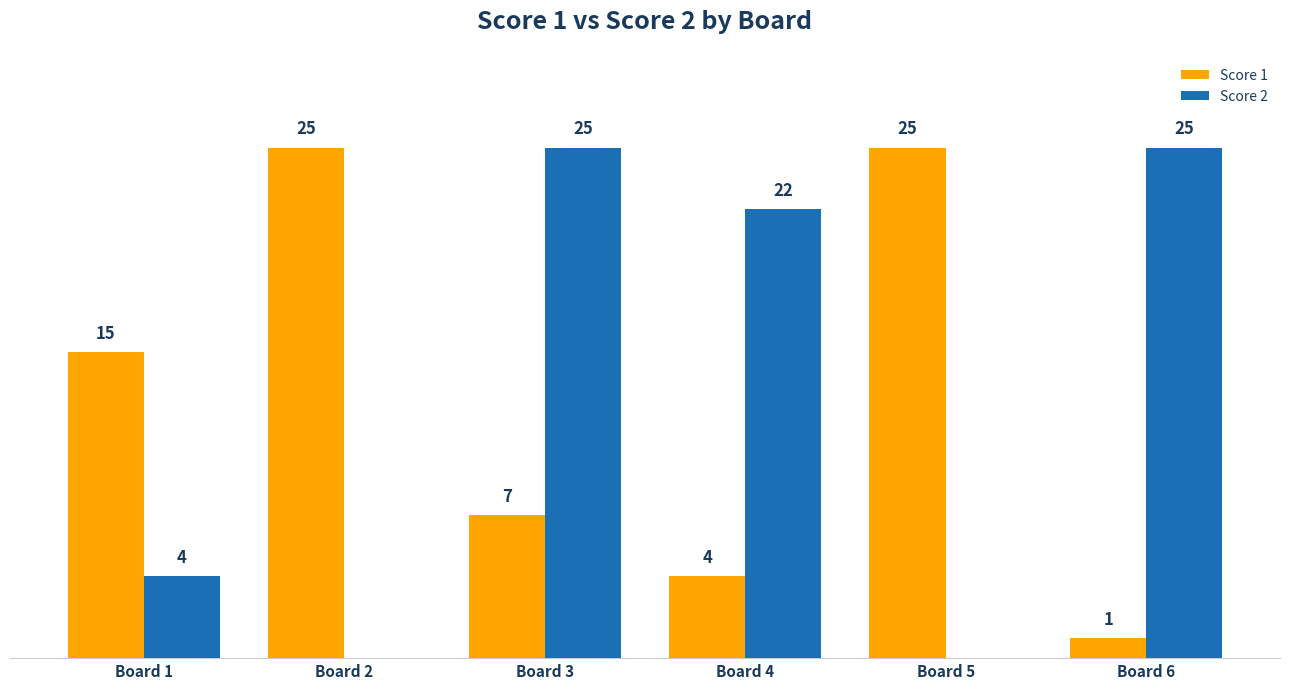

Which series has the largest total across all categories?

Score 1